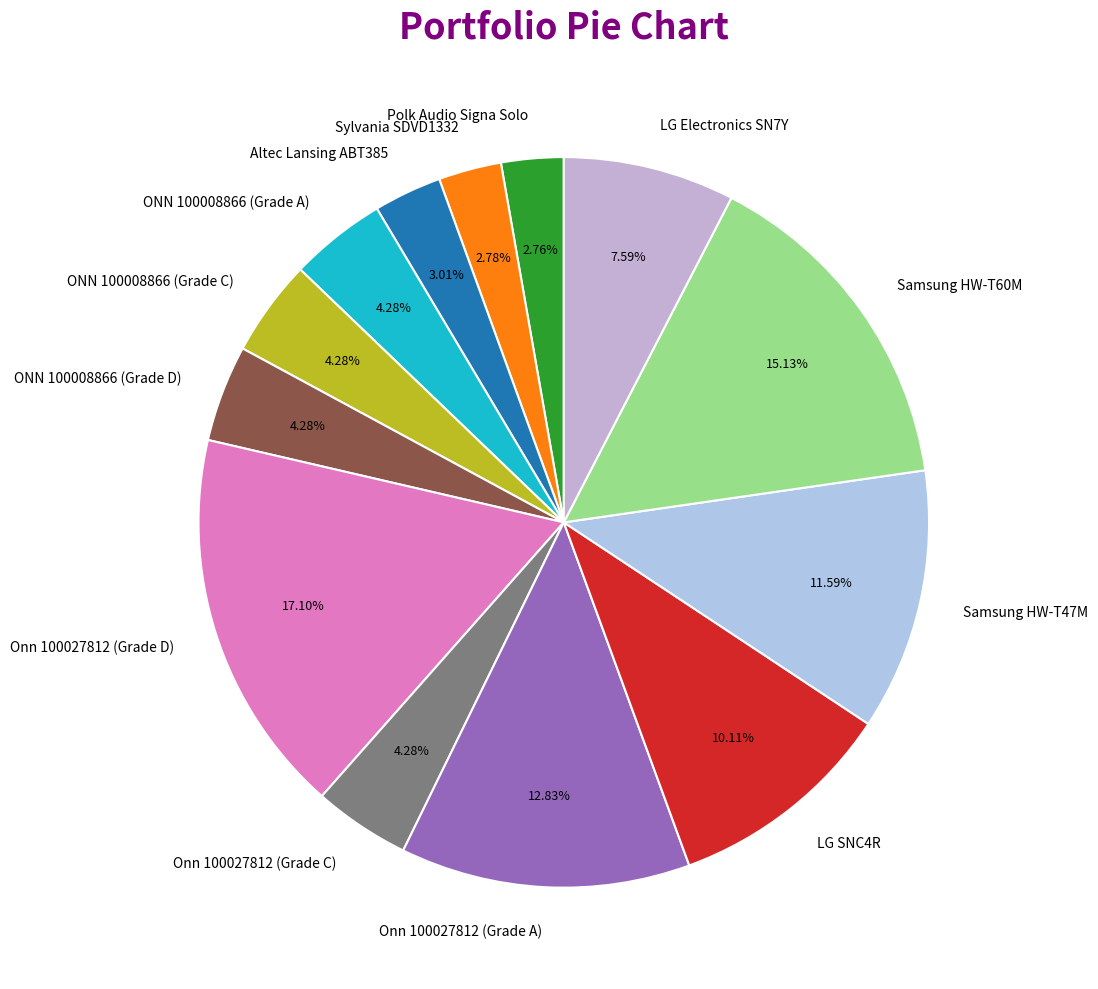

Between Samsung HW-T60M and Onn 100027812 (Grade C), which is larger?

Samsung HW-T60M